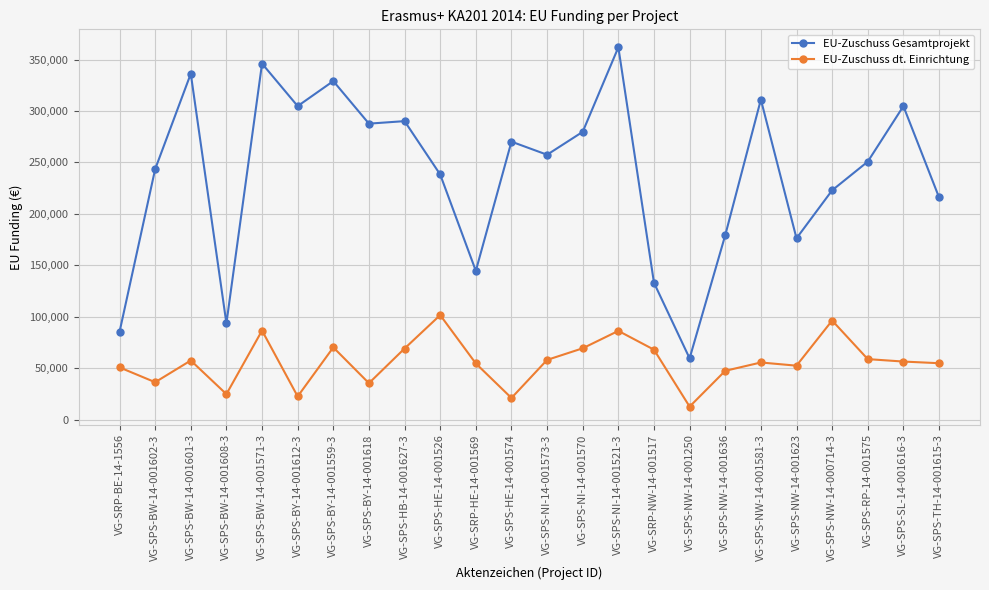

What is the difference between the maximum and minimum values in the EU-Zuschuss Gesamtprojekt series?

302240.0